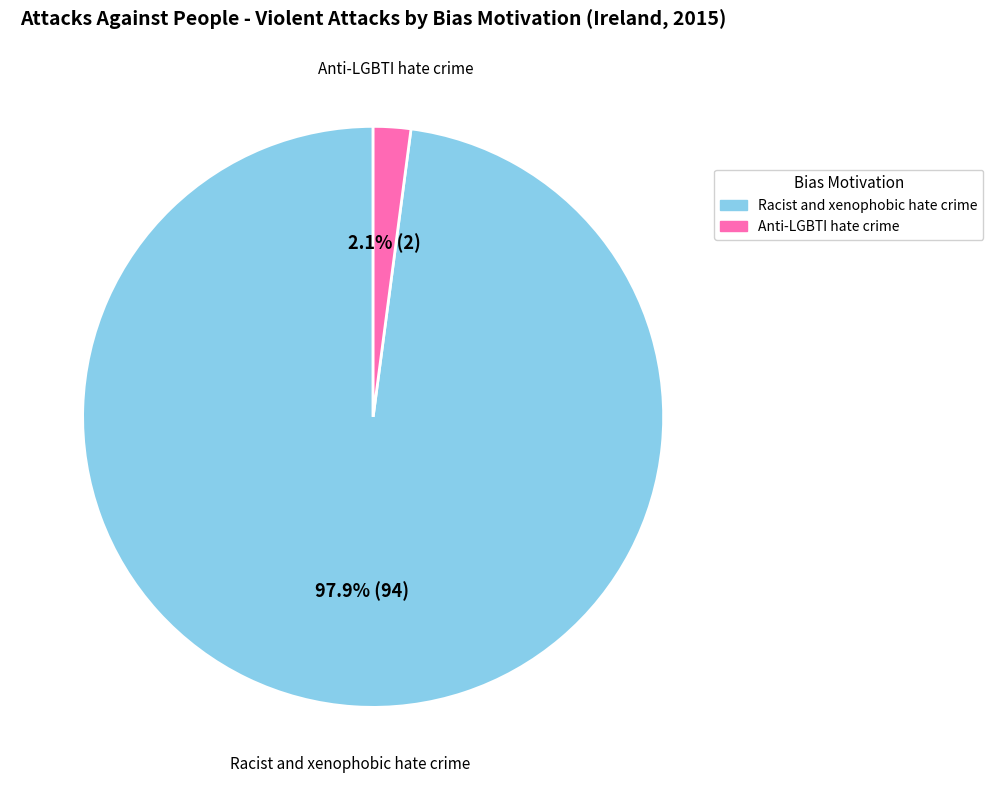

What is the smallest slice in the pie chart?

Anti-LGBTI hate crime